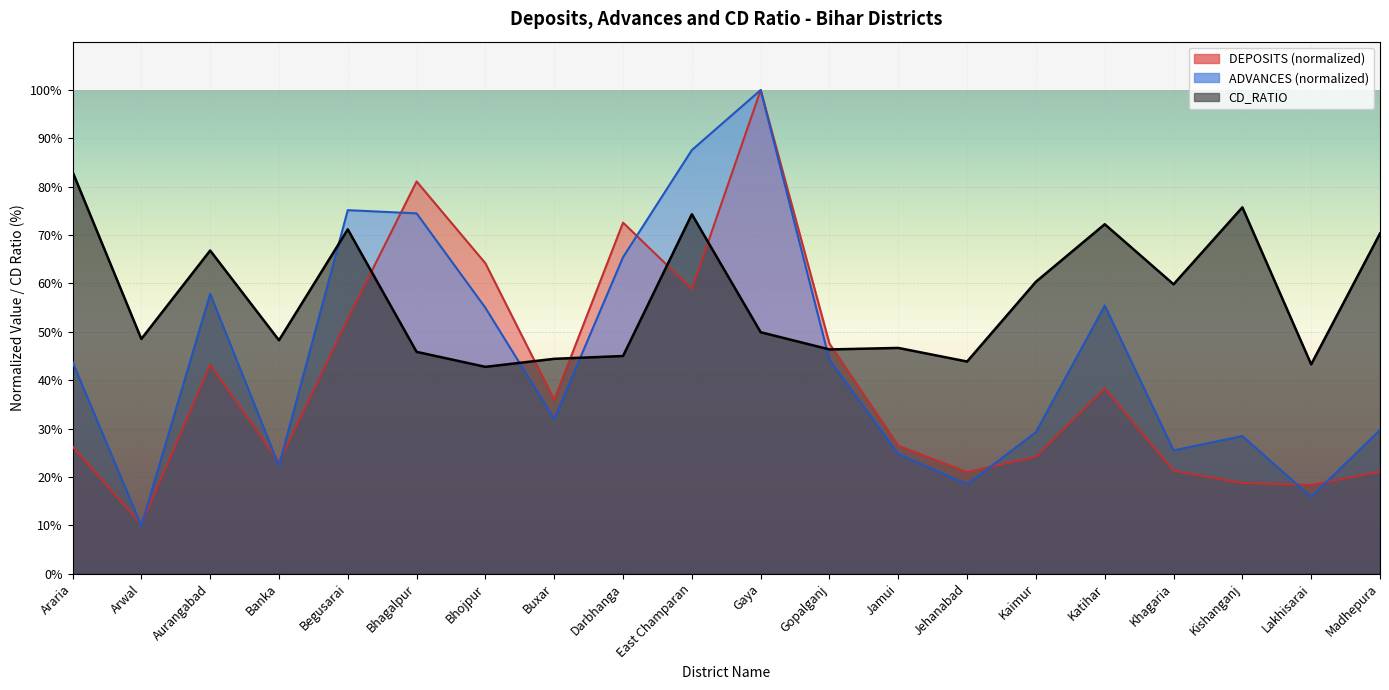

What is the value of the CD_RATIO point at the 8th from the left?

44.4